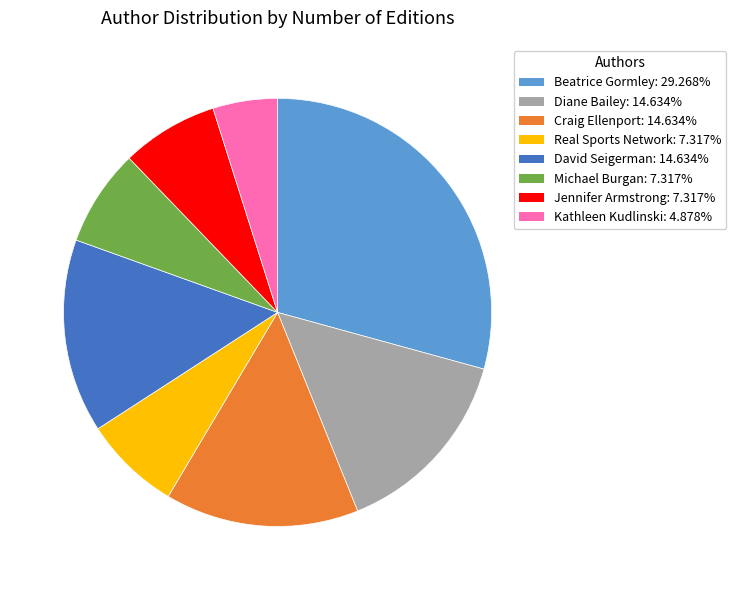

Is there a majority slice in this chart?

No